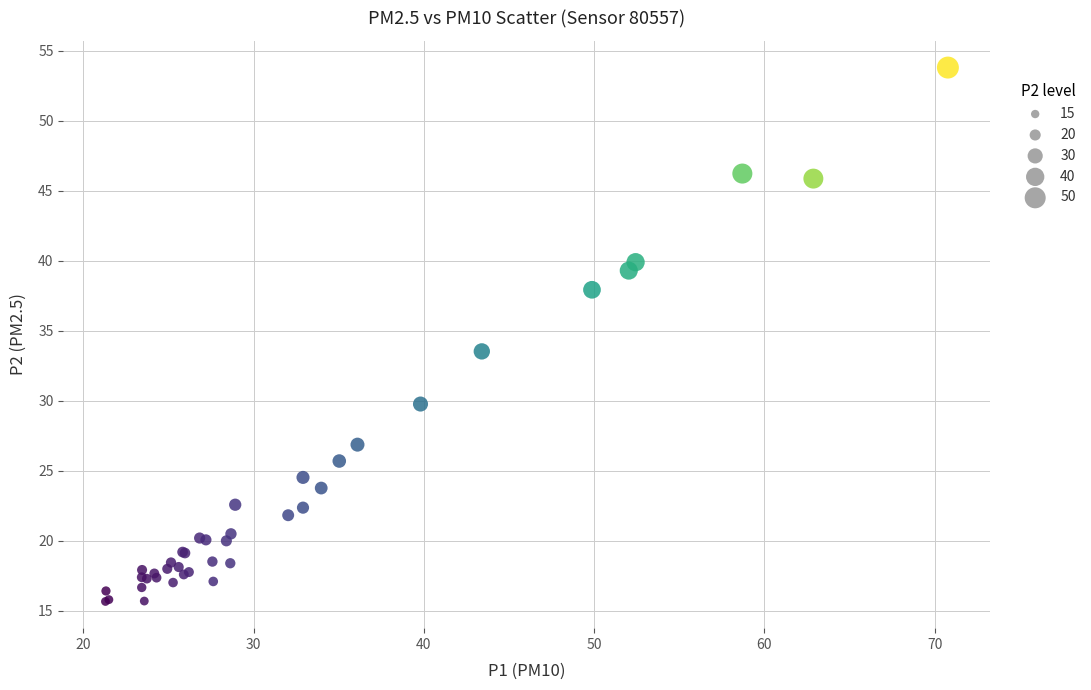

What Y value in the scatter plot is closest to 34?

33.5